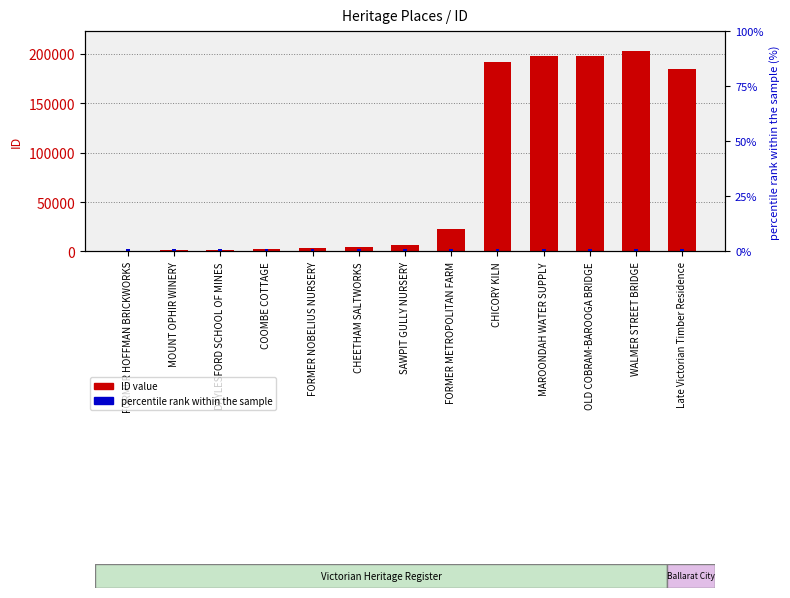

At MAROONDAH WATER SUPPLY, list the series in order from largest to smallest.

ID, percentile rank within the sample